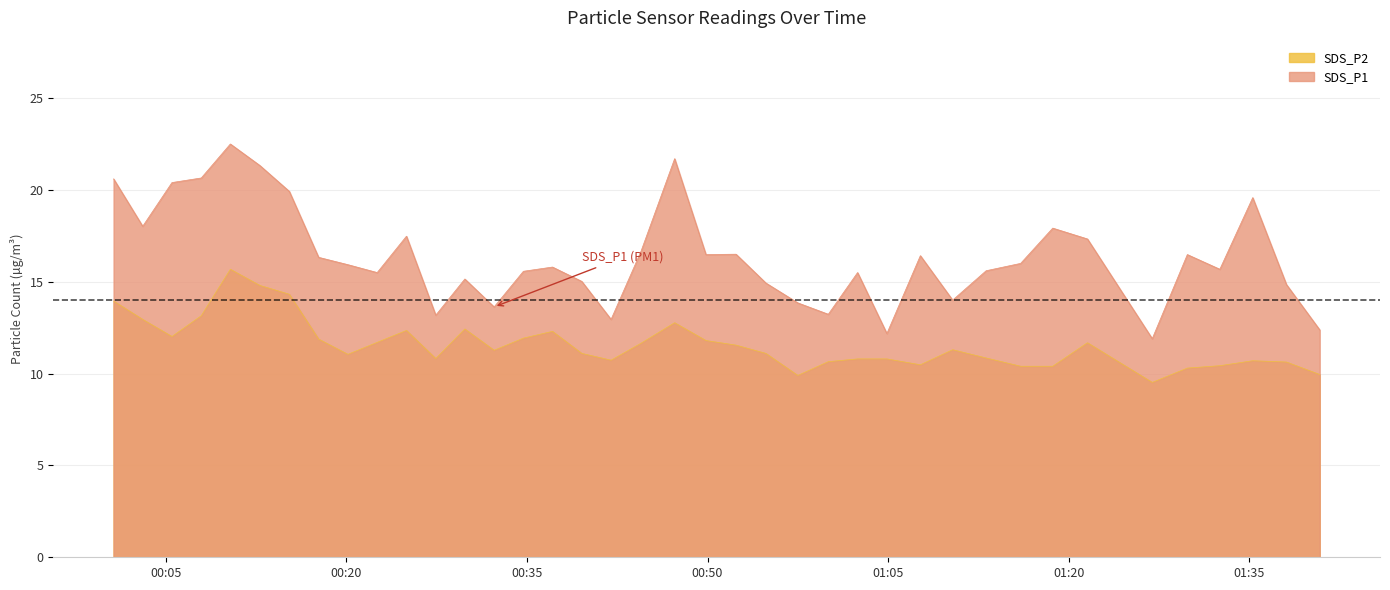

What is the sum of all SDS_P1 values?

639.1